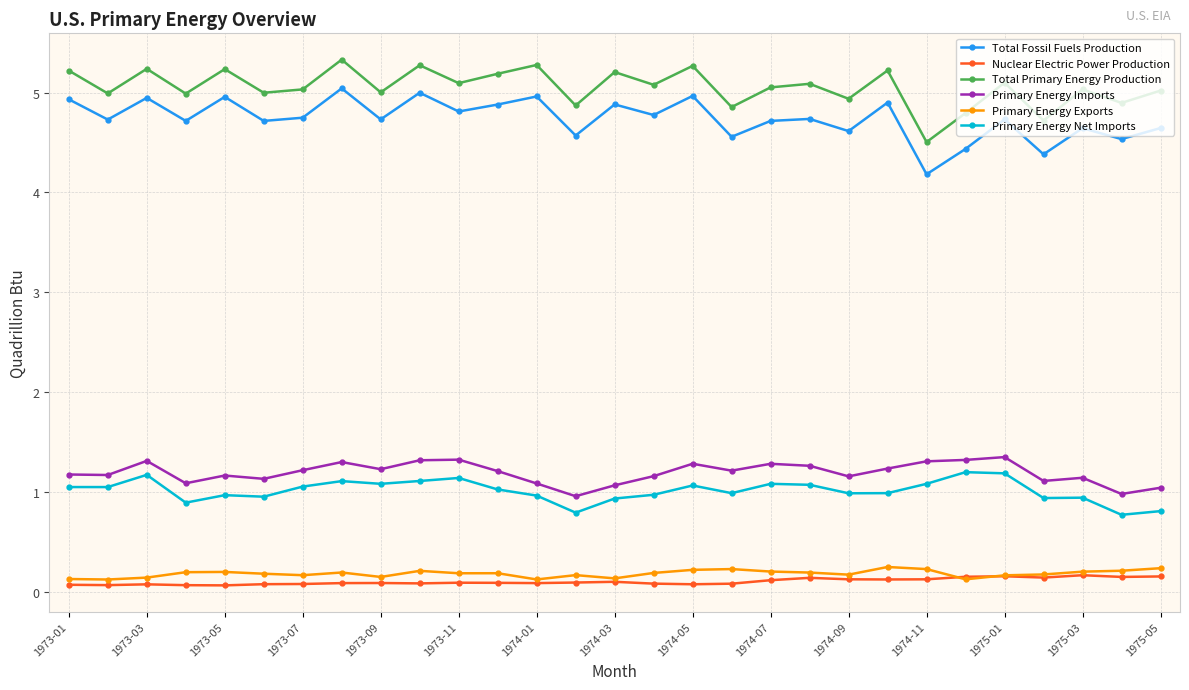

Which series has the largest total across all categories?

Total Primary Energy Production